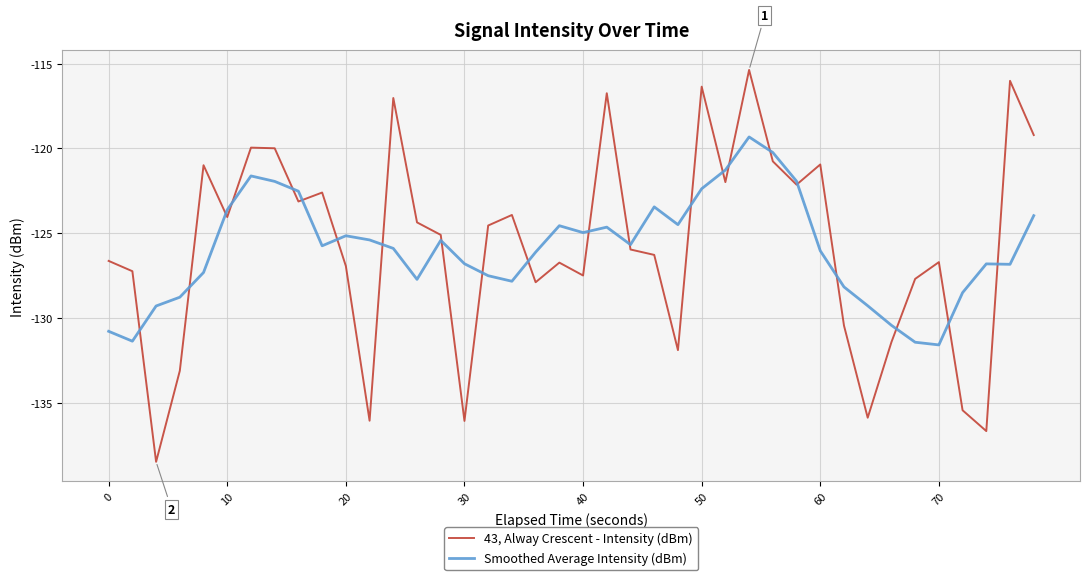

What is the maximum value shown in the chart?

-115.4